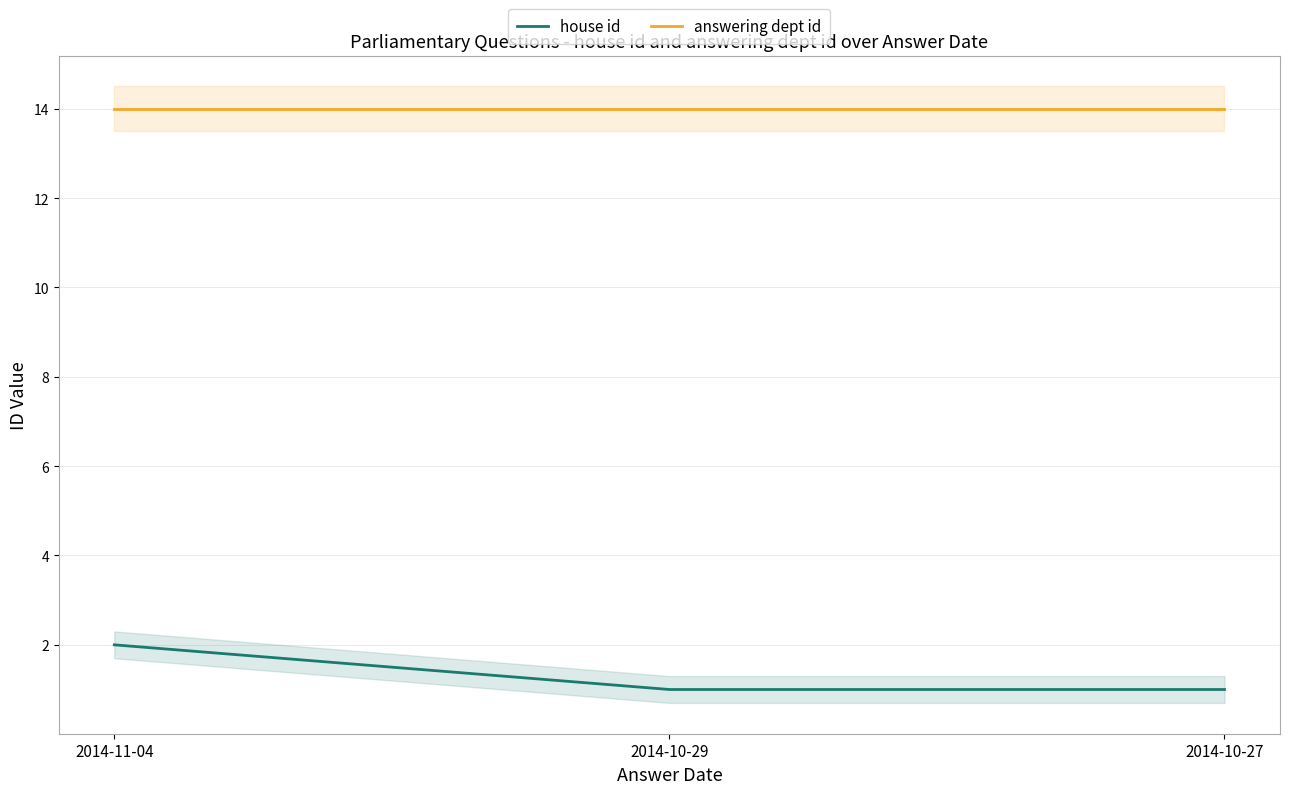

What is the label of the 3rd point from the left?

2014-10-27